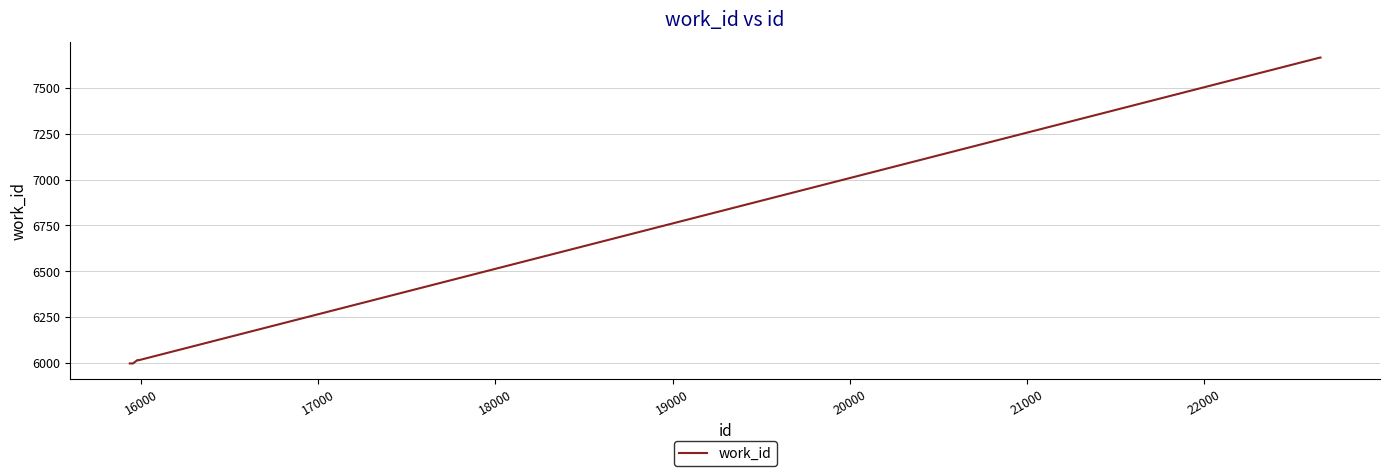

What is the difference between the maximum and minimum values?

1669